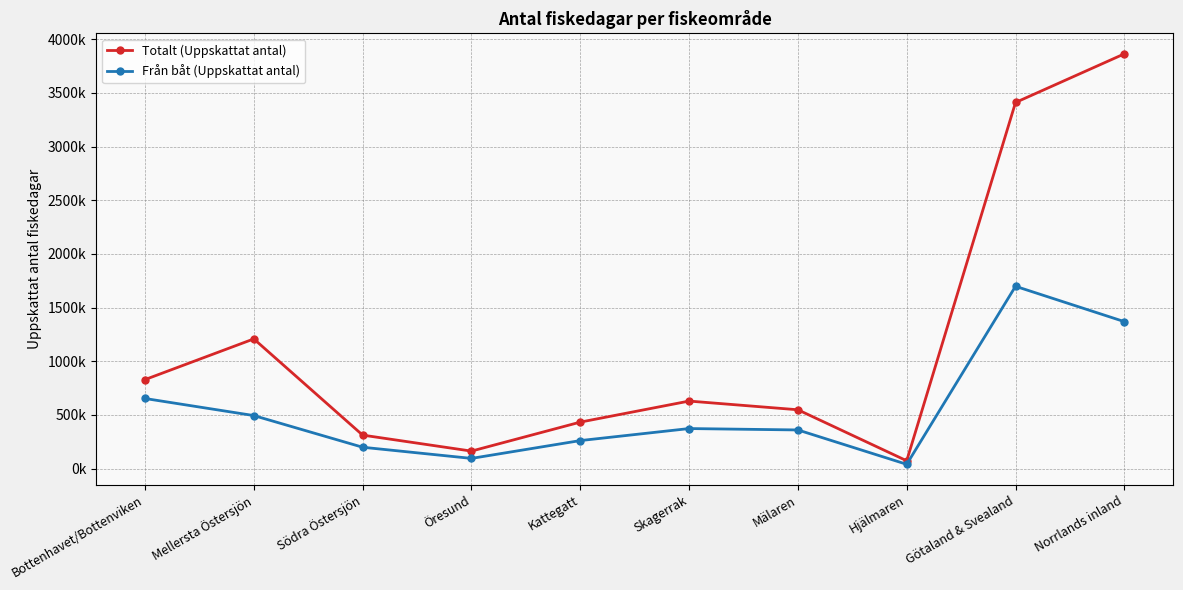

True or false: Totalt (Uppskattat antal) and Från båt (Uppskattat antal) cross at least once.

False